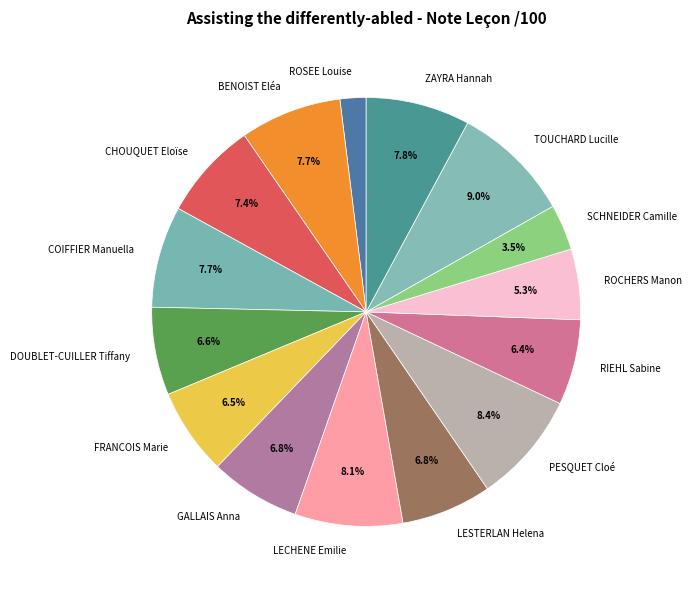

The PESQUET Cloé slice represents 21% of the pie. True or false?

False